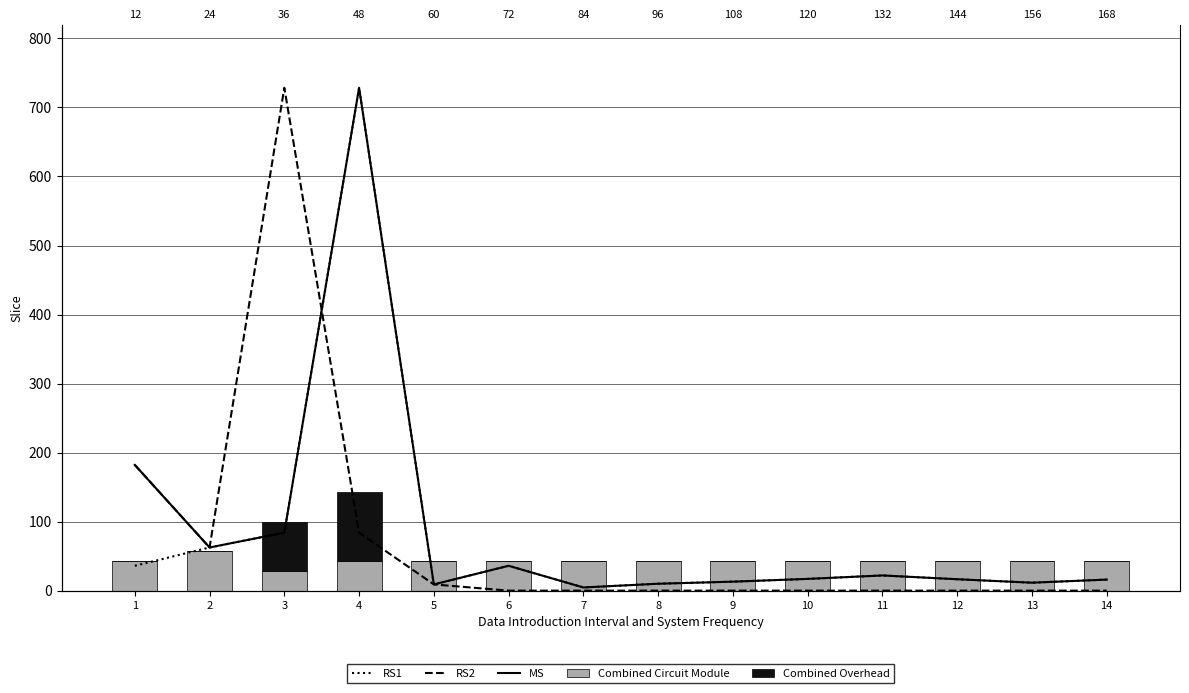

What is the value of the MS bar at the 4th from the left?

728.5